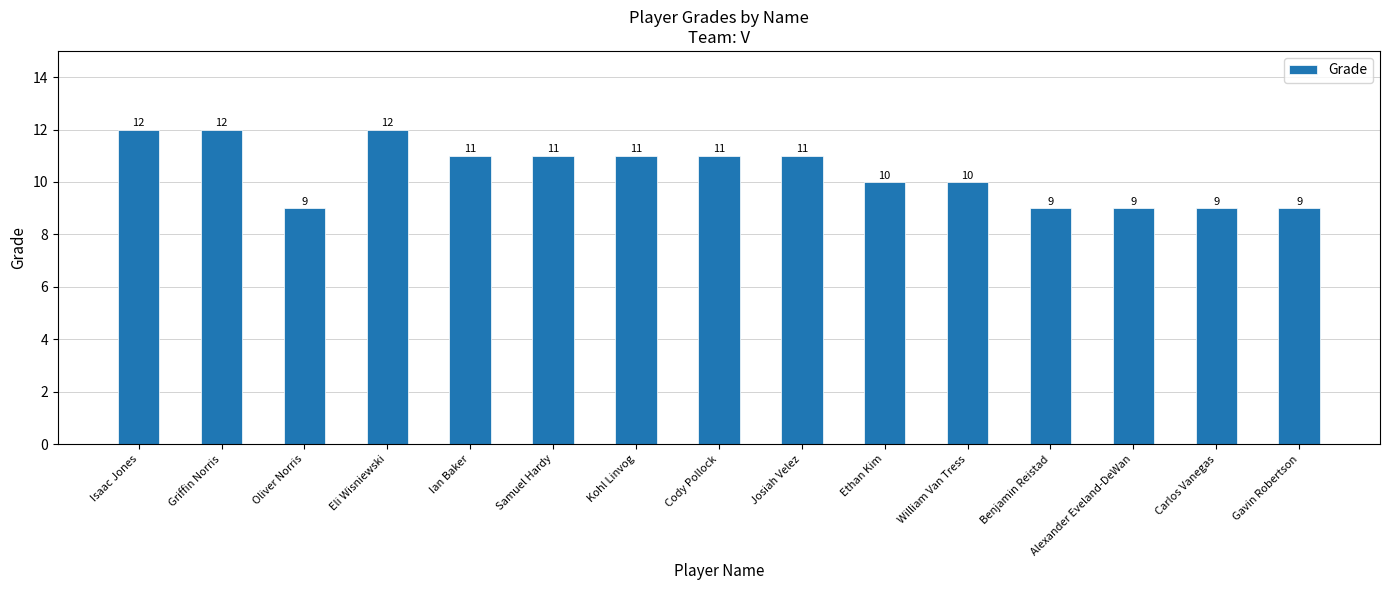

What is the maximum value shown in the chart?

12